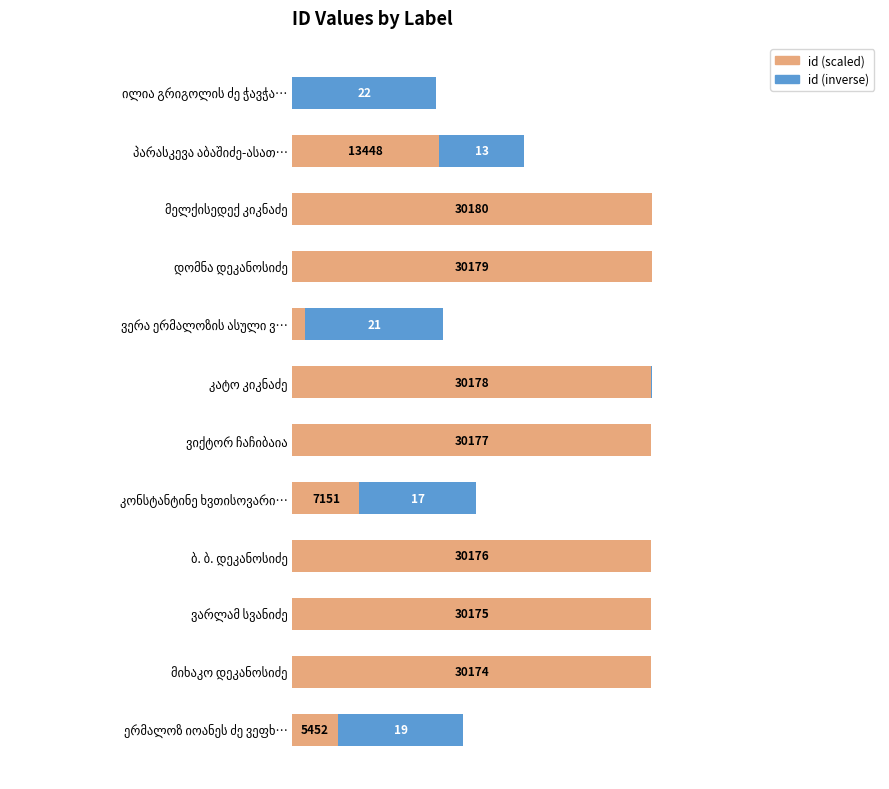

What are all the series names shown in the legend?

id (scaled), id (inverse)